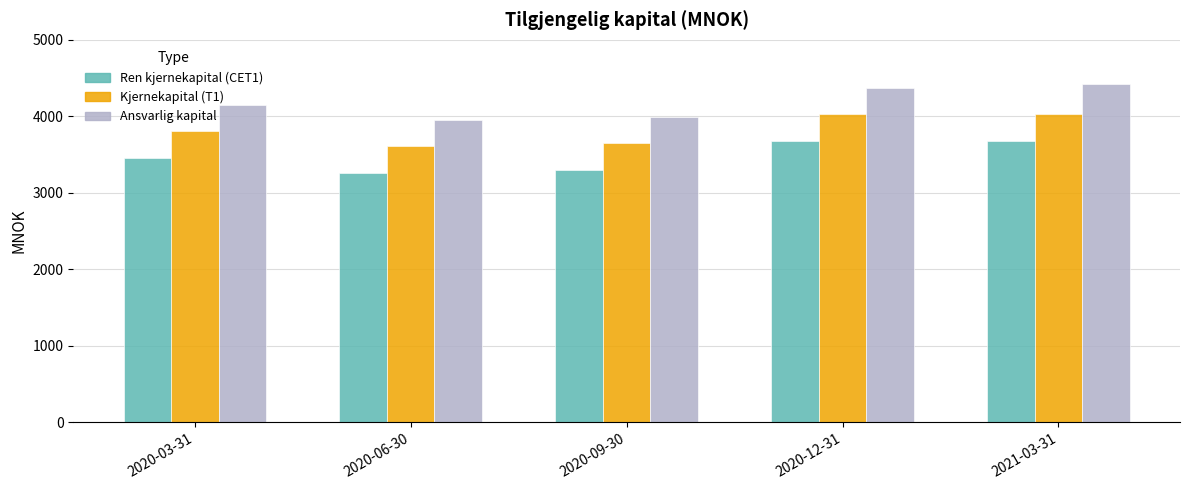

Which series has the largest range (max minus min)?

Ansvarlig kapital